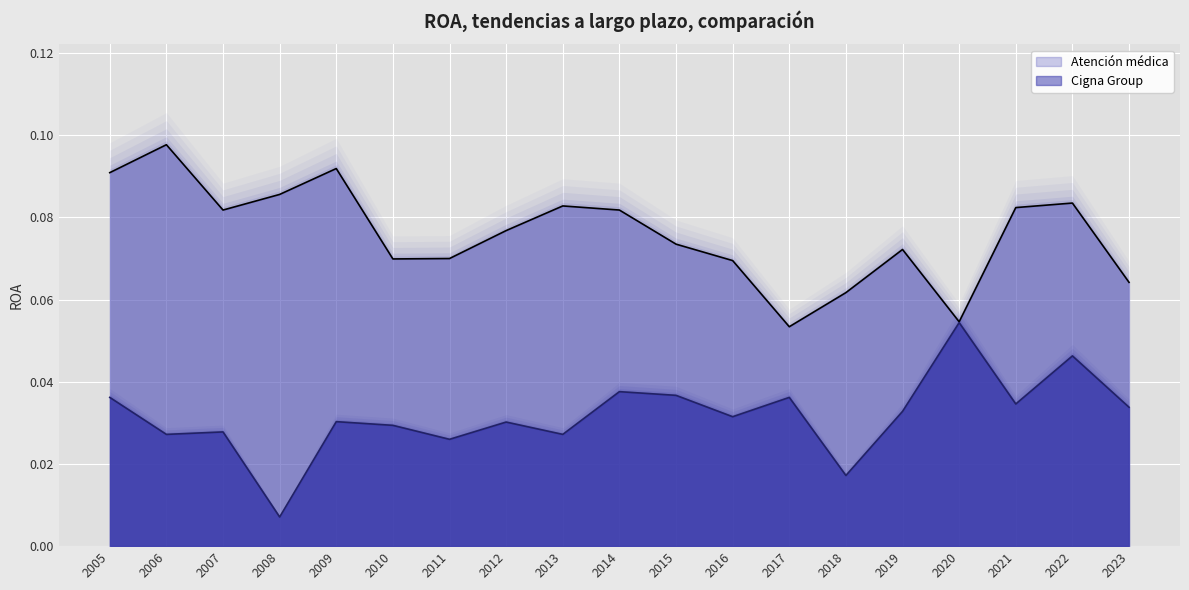

Rank the series by their average value, from highest to lowest.

Atención médica, Cigna Group